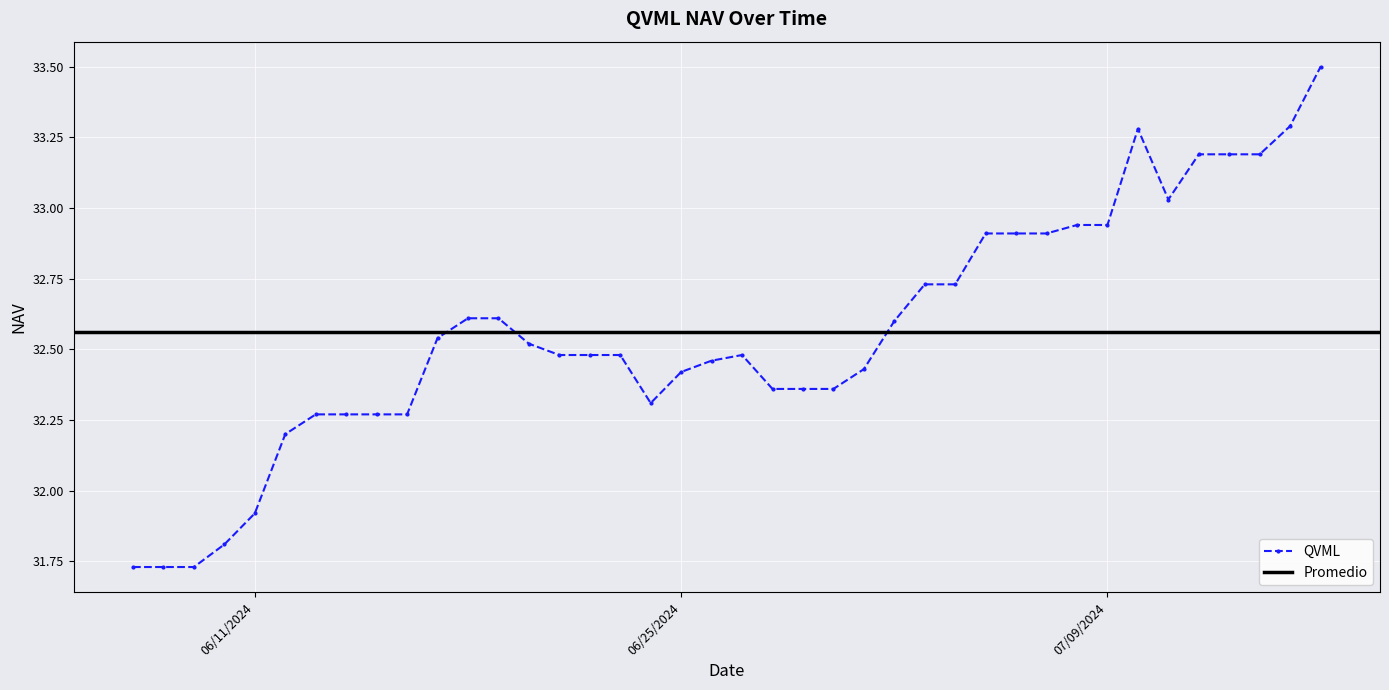

The value at 06/19/2024 is 46.8. True or false?

False